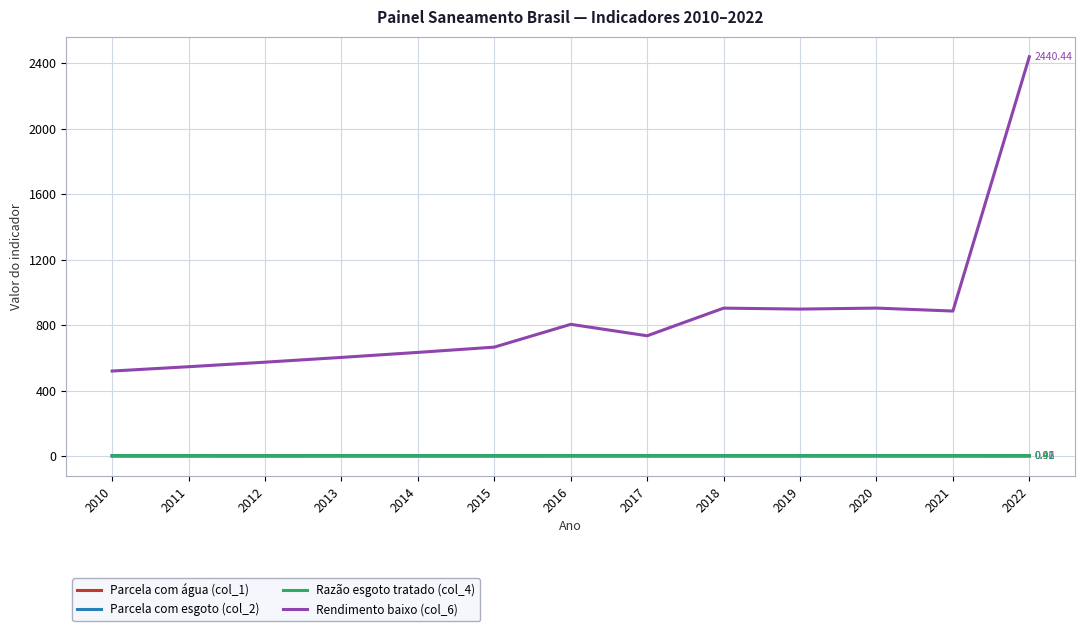

True or false: Parcela com esgoto (col_2) has a value of 0.5 at 2019.

True